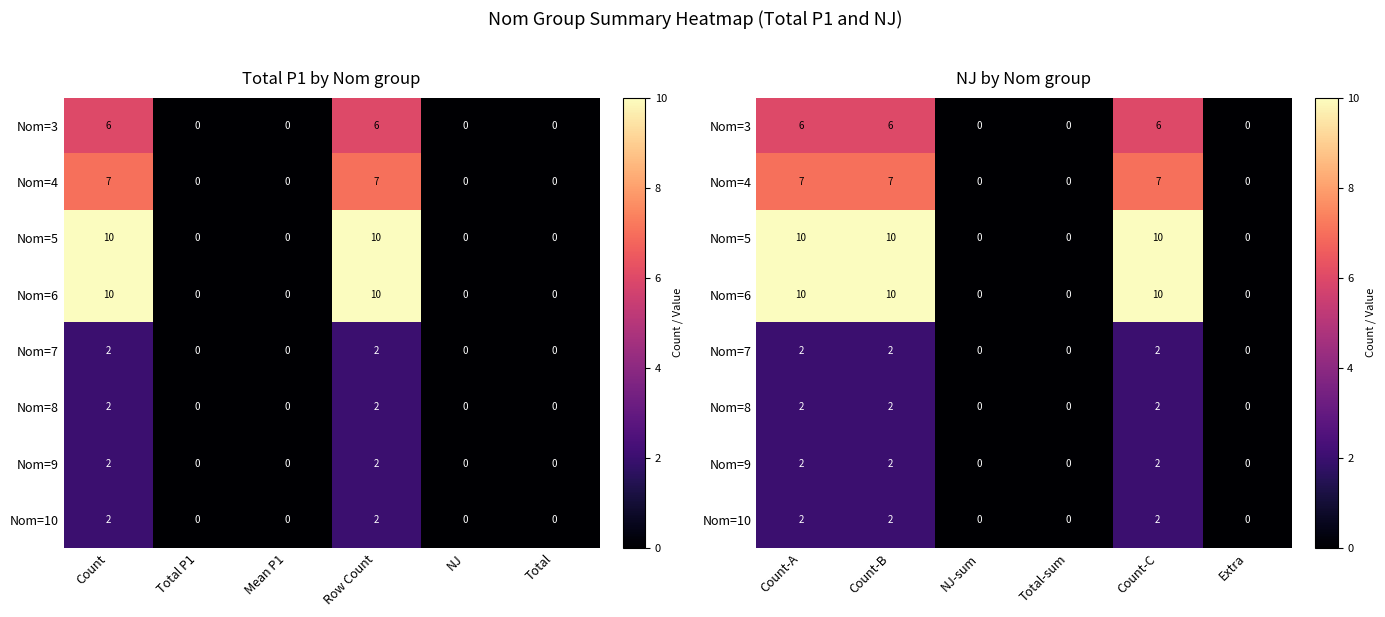

Which label corresponds to the smallest value in the chart?

NJ-sum